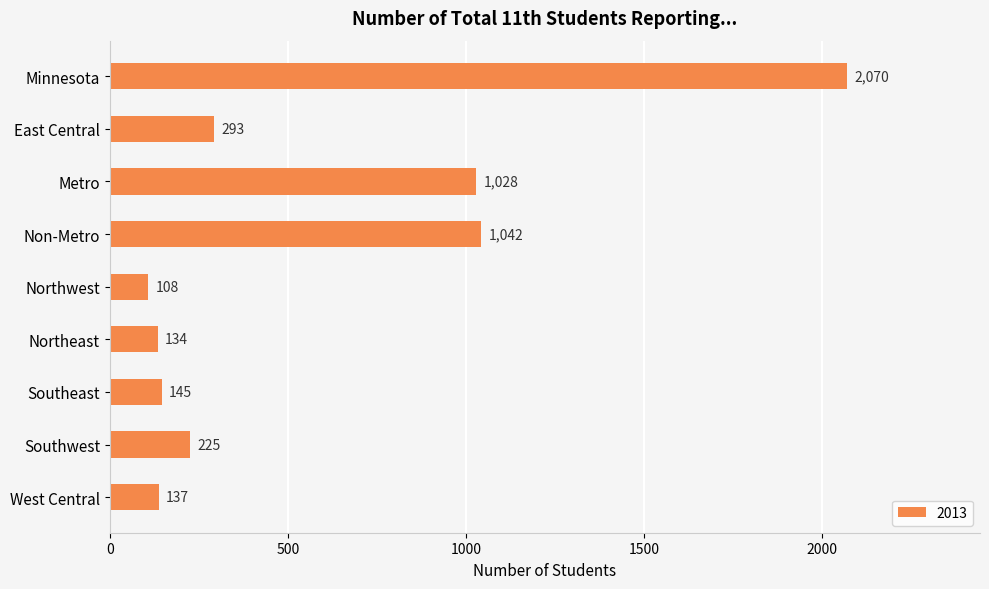

Rank the categories by value from highest to lowest.

Minnesota, Non-Metro, Metro, East Central, Southwest, Southeast, West Central, Northeast, Northwest